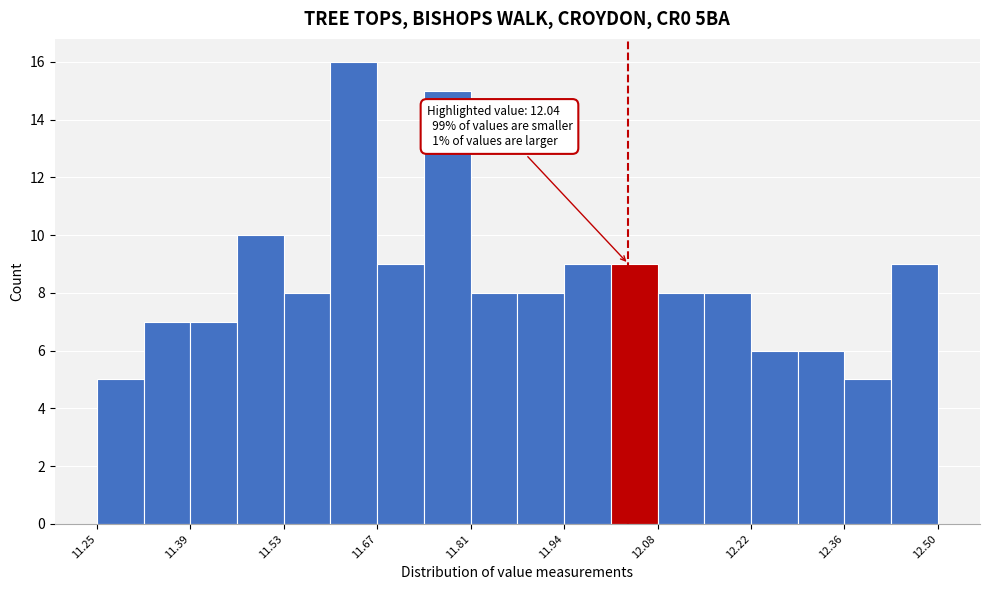

Read against the x-axis, roughly where is the centre of the tallest bar?

11.64